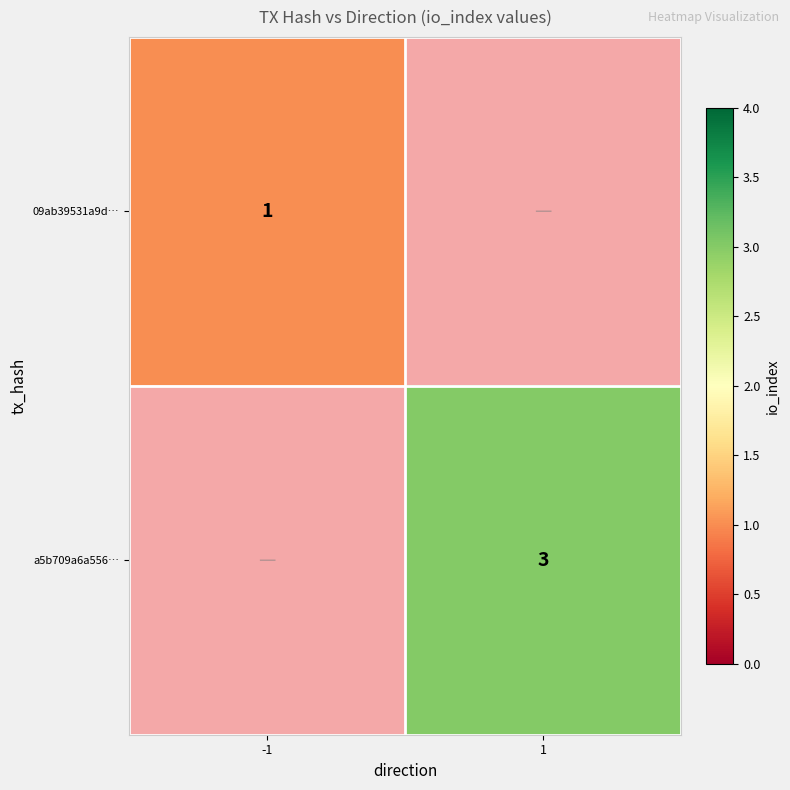

True or false: 09ab39531a9d… has a value of 2 at -1.

False